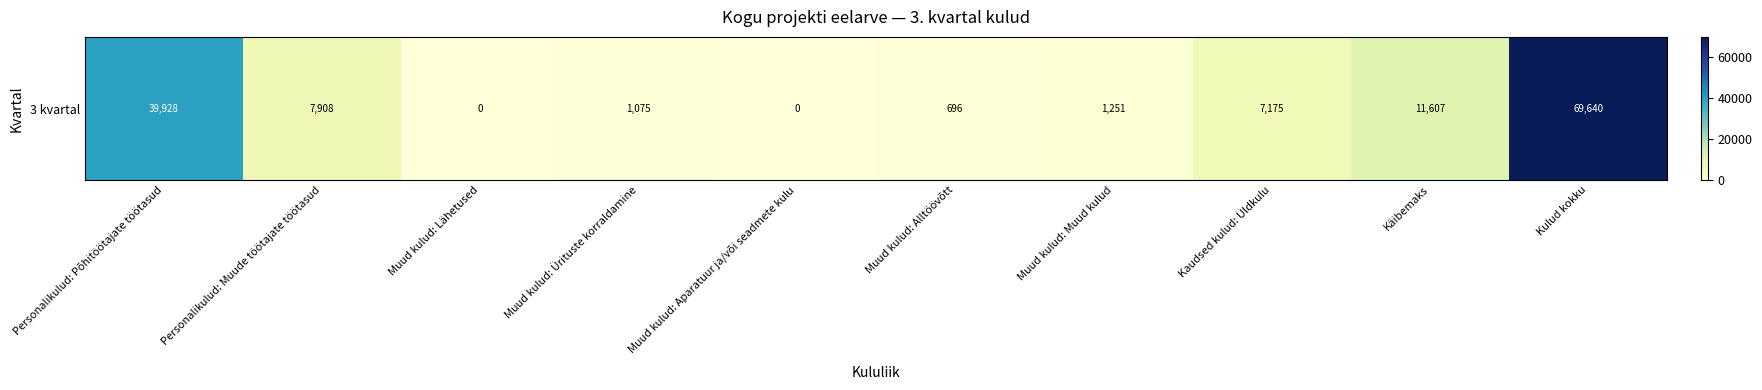

List the labels in order of value, smallest first.

Muud kulud: Lähetused, Muud kulud: Aparatuur ja/või seadmete kulu, Muud kulud: Alltöövõtt, Muud kulud: Ürituste korraldamine, Muud kulud: Muud kulud, Kaudsed kulud: Üldkulu, Personalikulud: Muude töötajate töötasud, Käibemaks, Personalikulud: Põhitöötajate töötasud, Kulud kokku